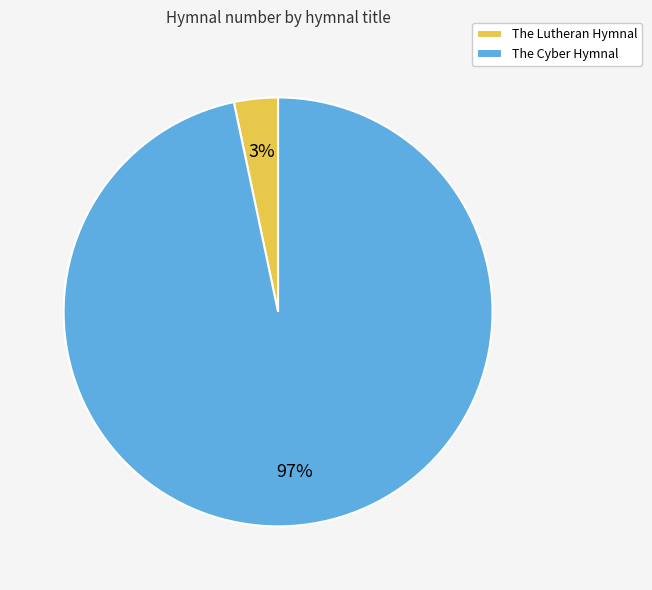

True or false: The Lutheran Hymnal accounts for 3% of the total.

True